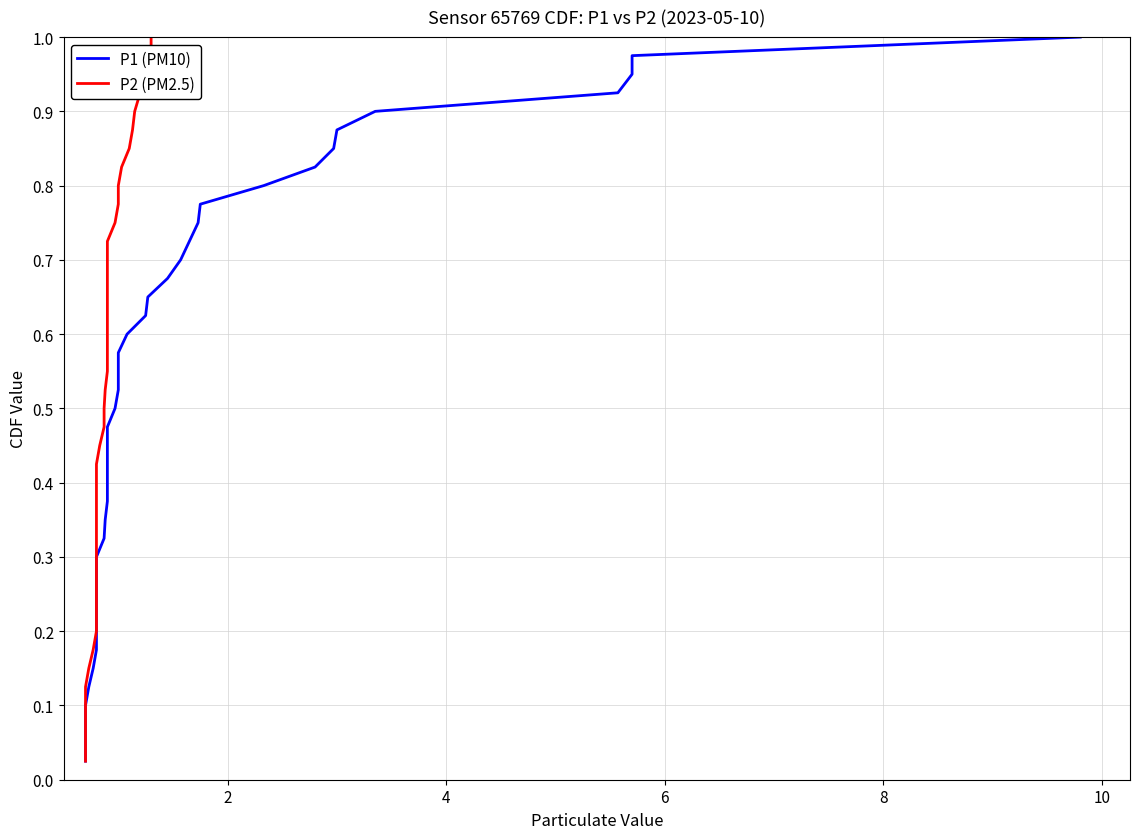

What are all the series names shown in the legend?

P1 (PM10), P2 (PM2.5)